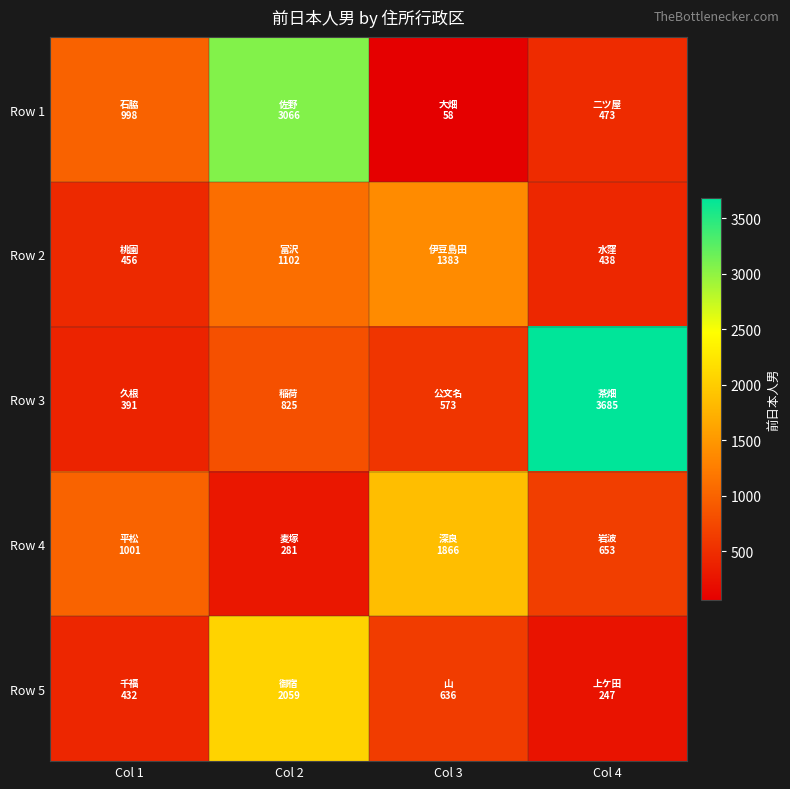

What is the total value across all series at Col 1?

3278